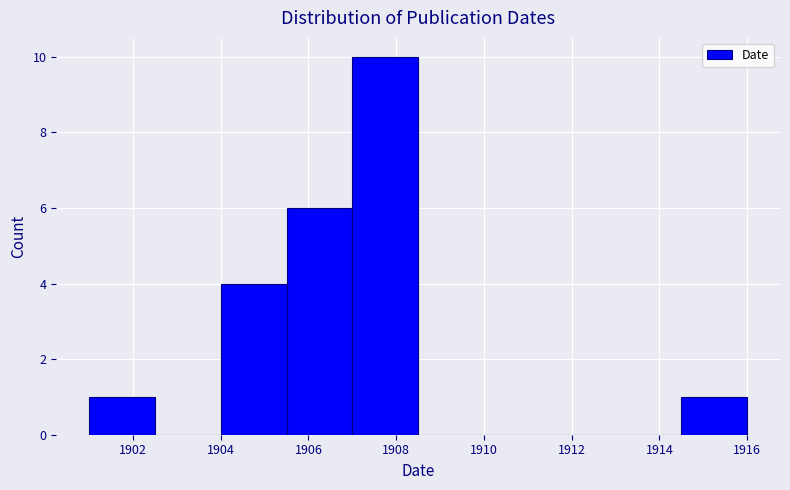

Over which range of the x-axis is the bar tallest?

1907.0 to 1908.5